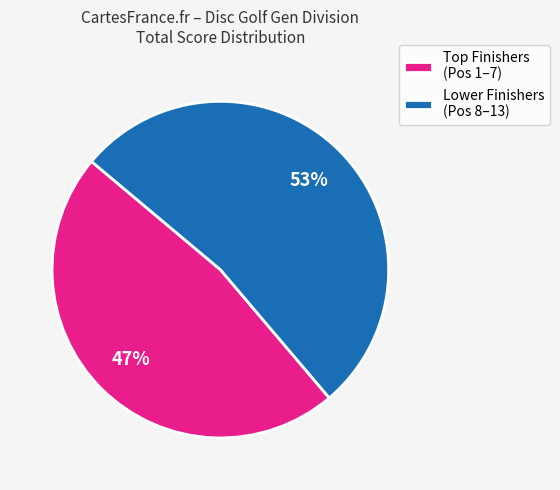

To the nearest percent, what is the average slice percentage?

50%